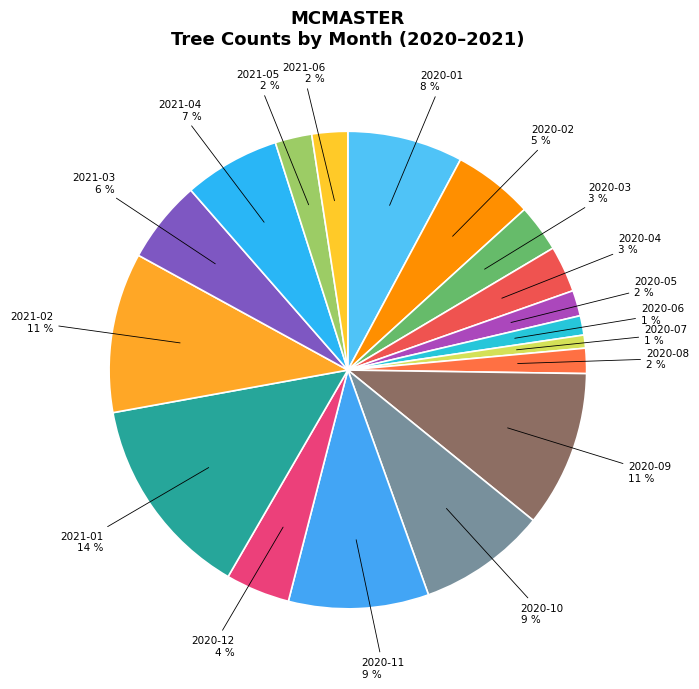

True or false: 2021-02 accounts for 11% of the total.

True